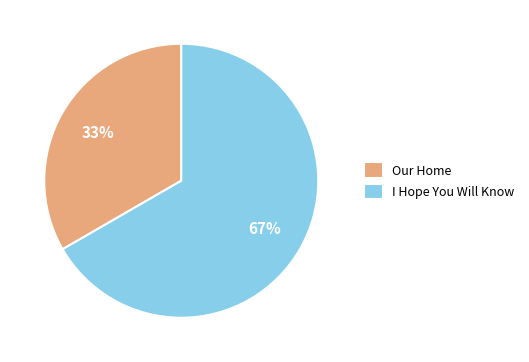

To the nearest percent, what is the average slice percentage?

50%